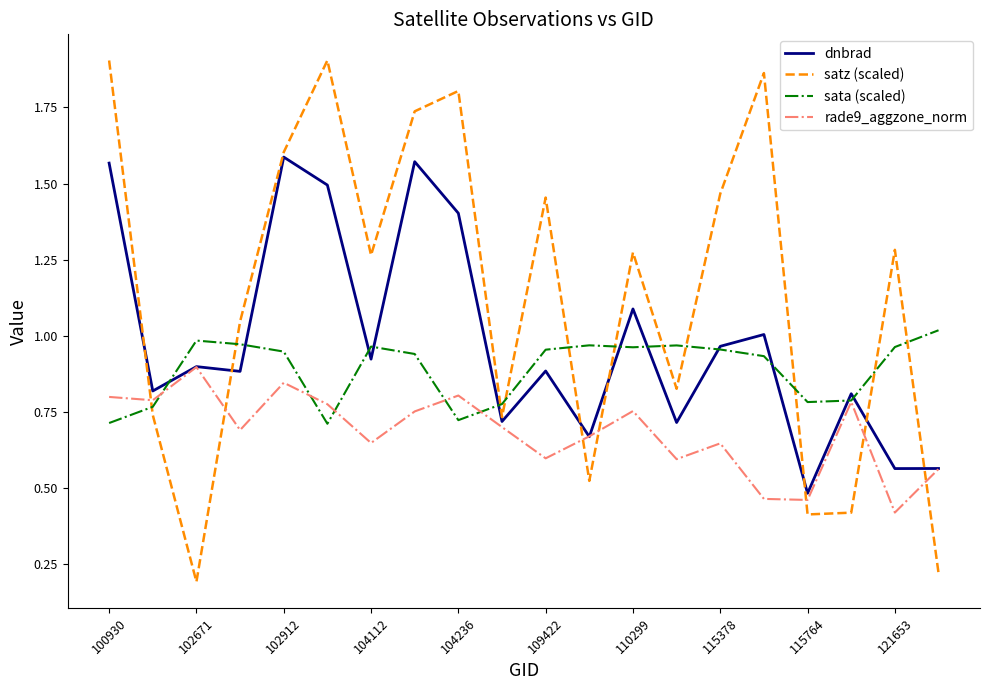

Which series has the largest range (max minus min)?

satz (scaled)